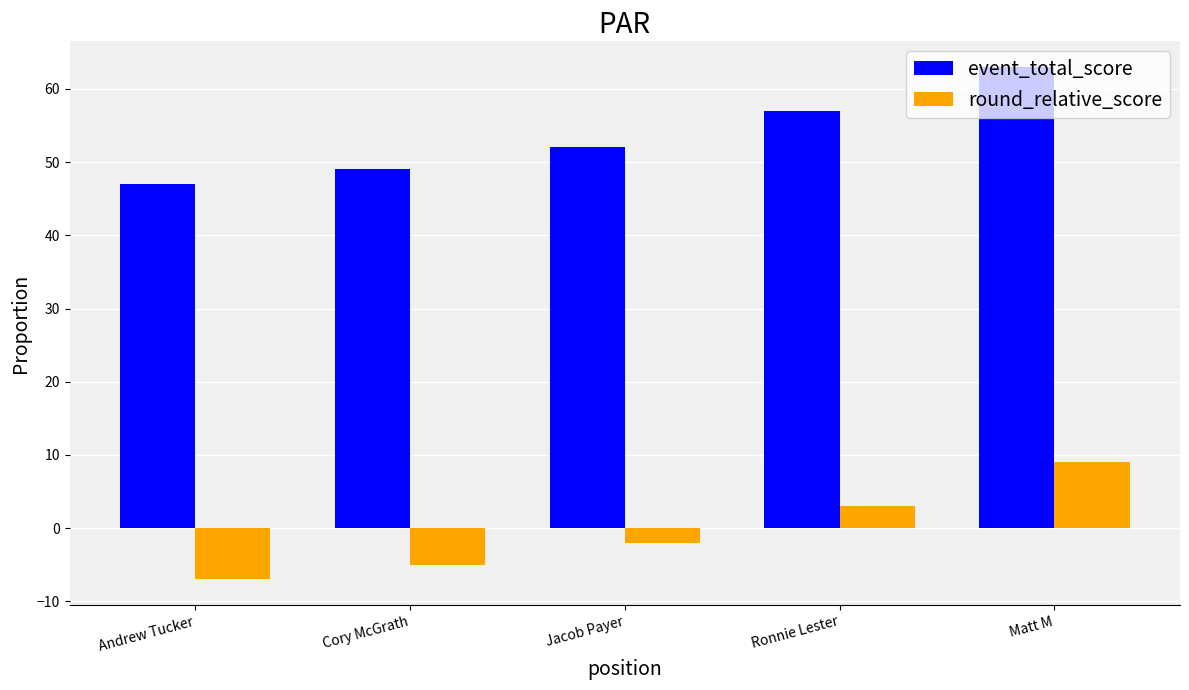

Rank the categories by event_total_score value from highest to lowest.

Matt M, Ronnie Lester, Jacob Payer, Cory McGrath, Andrew Tucker